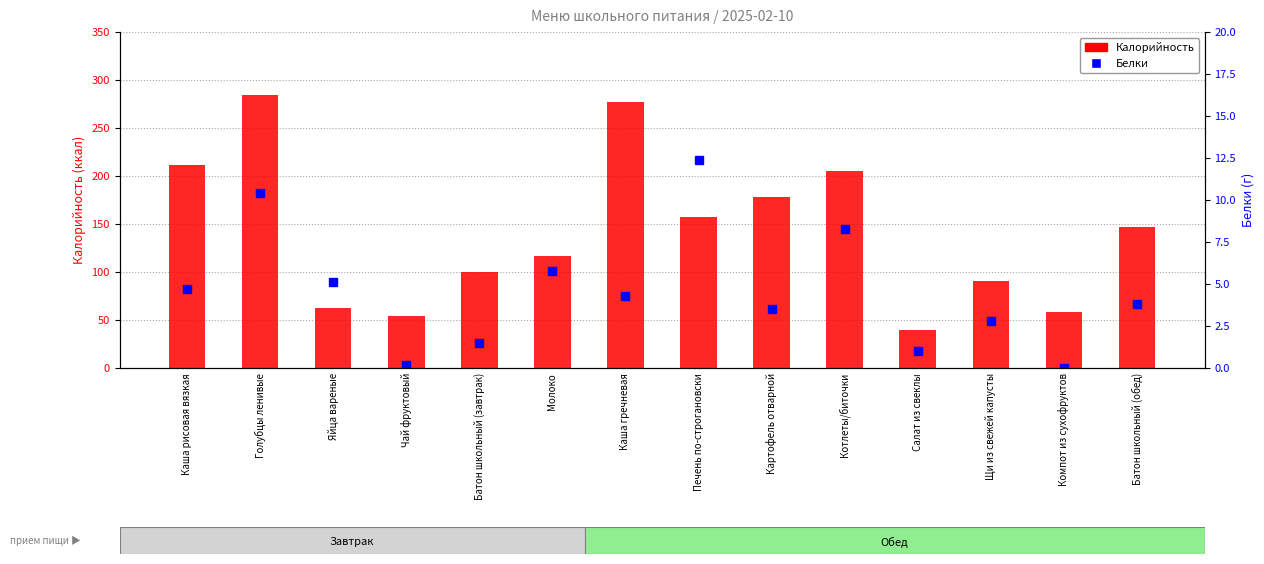

Reading left to right, what are all the values shown in this chart?

Калорийность: Каша рисовая вязкая=211.0	Голубцы ленивые=284.1	Яйца вареные=63.0	Чай фруктовый=53.7	Батон школьный (завтрак)=100.0	Молоко=116.4	Каша гречневая=276.6	Печень по-строгановски=157.2	Картофель отварной=178.0	Котлеты/биточки=205.1	Салат из свеклы=39.6	Щи из свежей капусты=91.1	Компот из сухофруктов=58.1	Батон школьный (обед)=146.7
Белки: Каша рисовая вязкая=4.7	Голубцы ленивые=10.4	Яйца вареные=5.1	Чай фруктовый=0.2	Батон школьный (завтрак)=1.5	Молоко=5.8	Каша гречневая=4.3	Печень по-строгановски=12.4	Картофель отварной=3.5	Котлеты/биточки=8.3	Салат из свеклы=1.0	Щи из свежей капусты=2.8	Компот из сухофруктов=0.0	Батон школьный (обед)=3.8